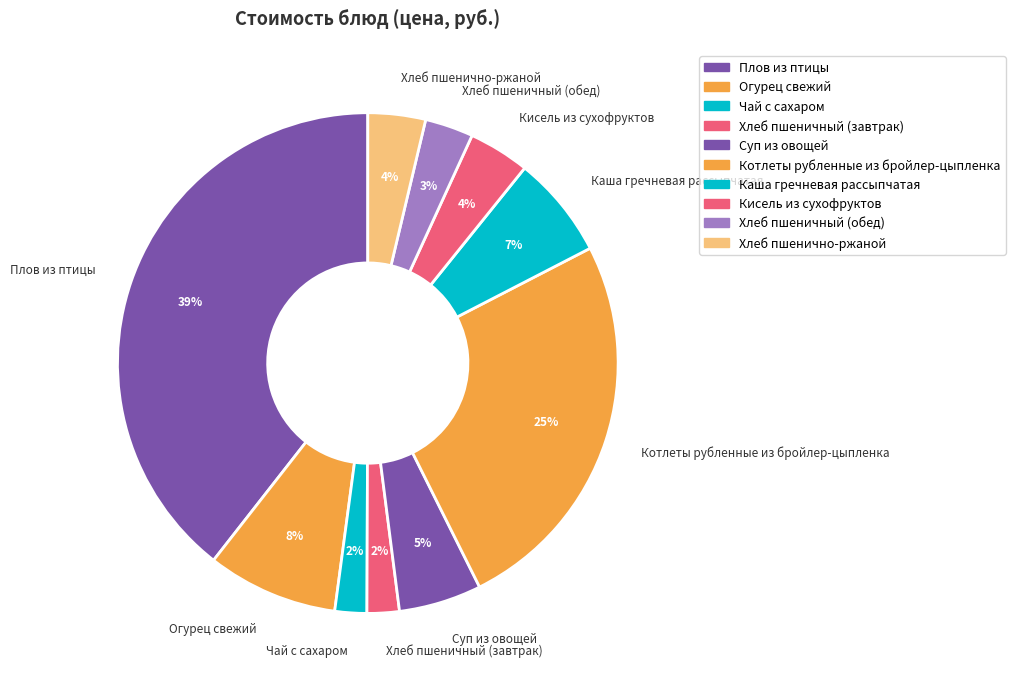

Is there any slice that represents more than half of the pie?

No